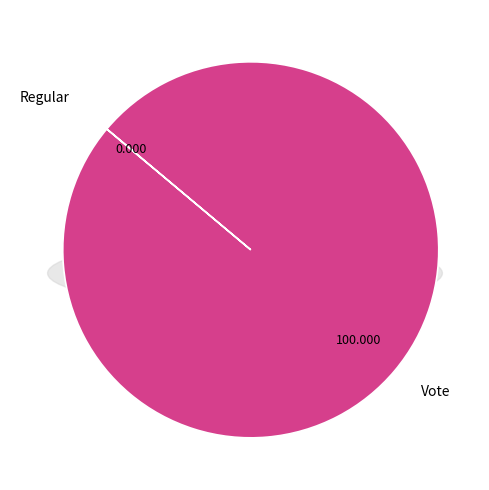

True or false: Regular accounts for 7% of the total.

False